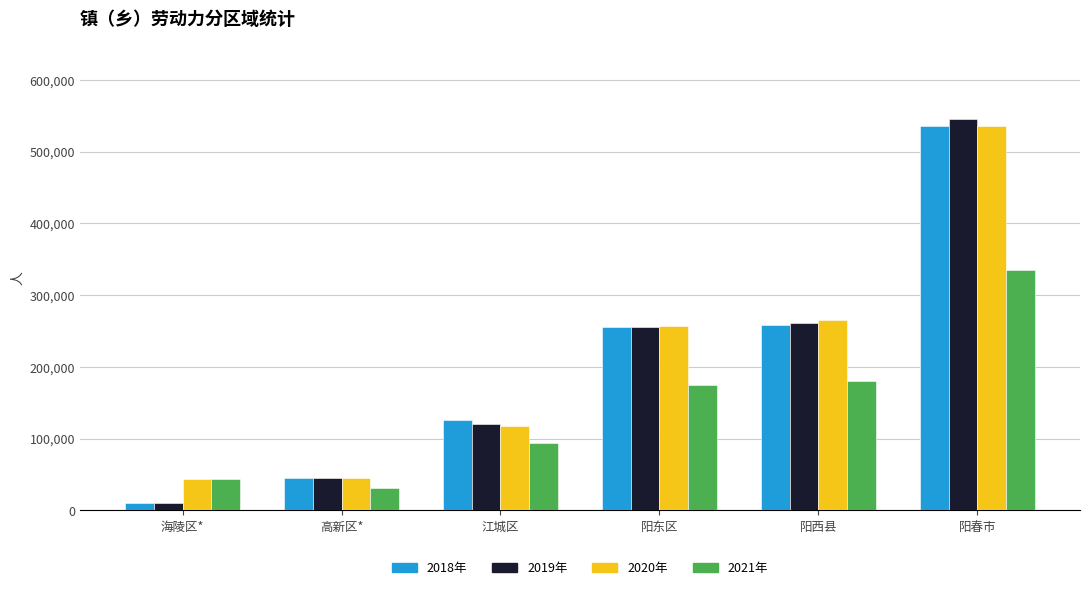

How many bars are there in each group?

4